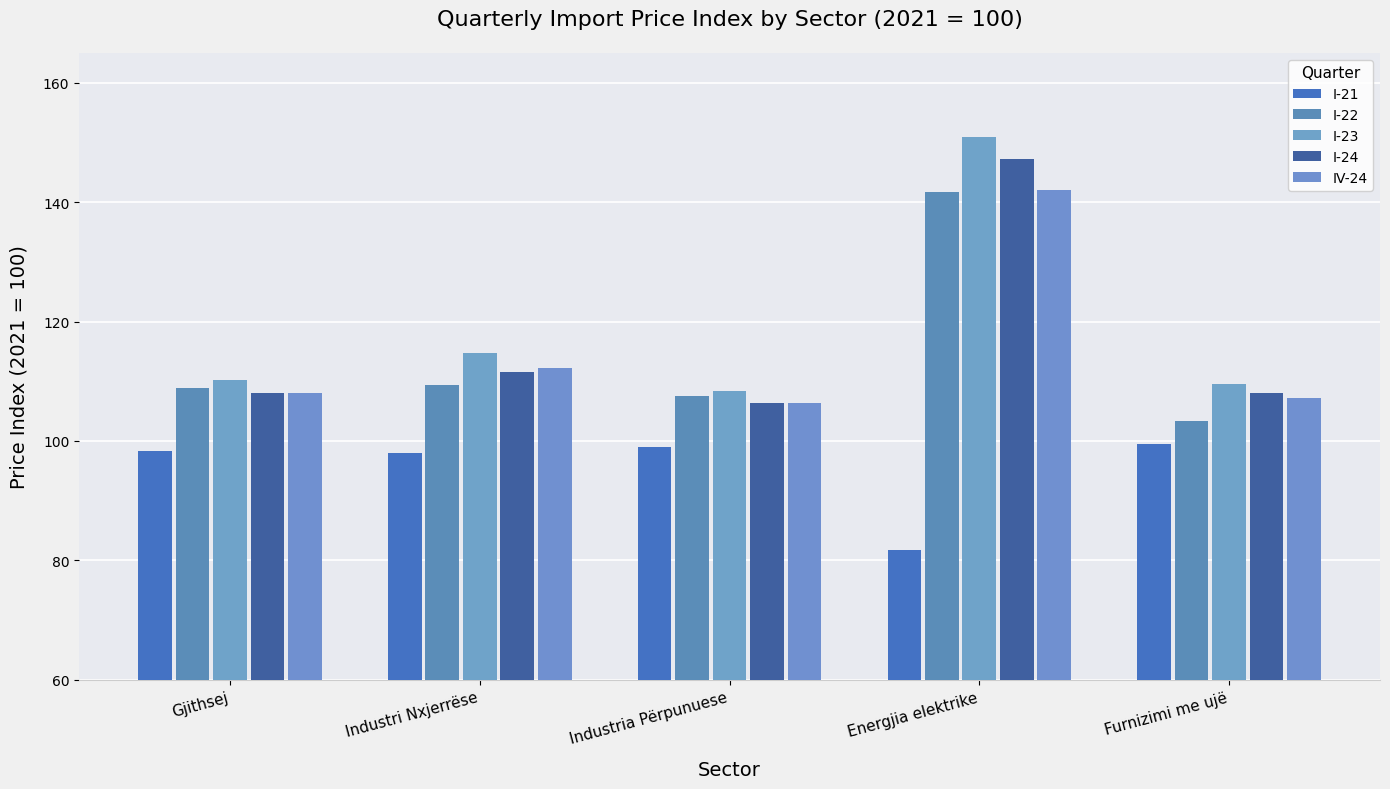

The value of IV-24 at Furnizimi me ujë is 107.2. True or false?

True